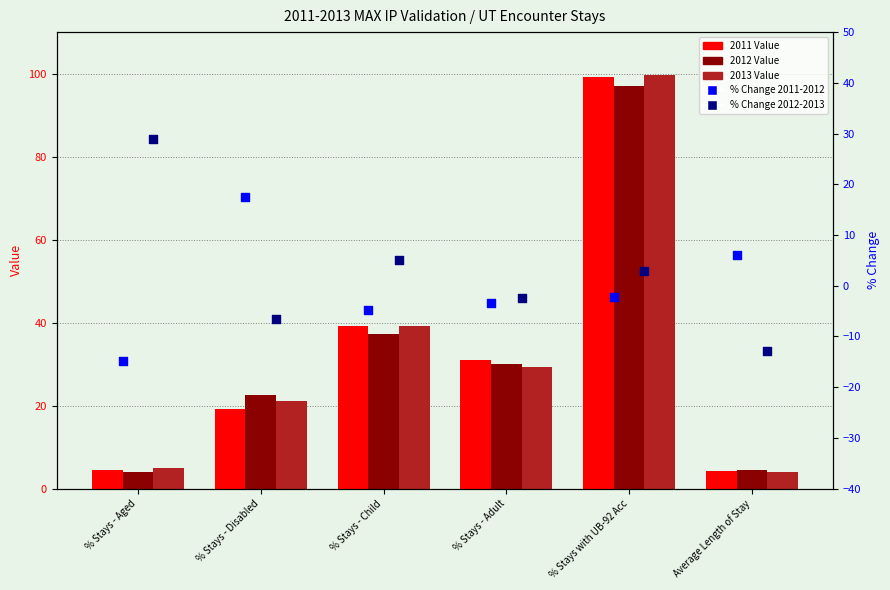

Is the value of 2011 Value at % Stays with UB-92 Acc greater than the value of % Change 2011-2012 at % Stays with UB-92 Acc?

Yes